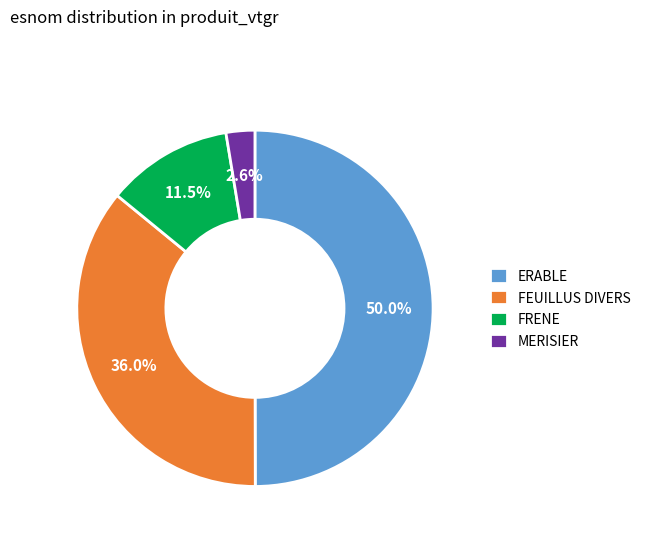

How many segments does this pie chart have?

4